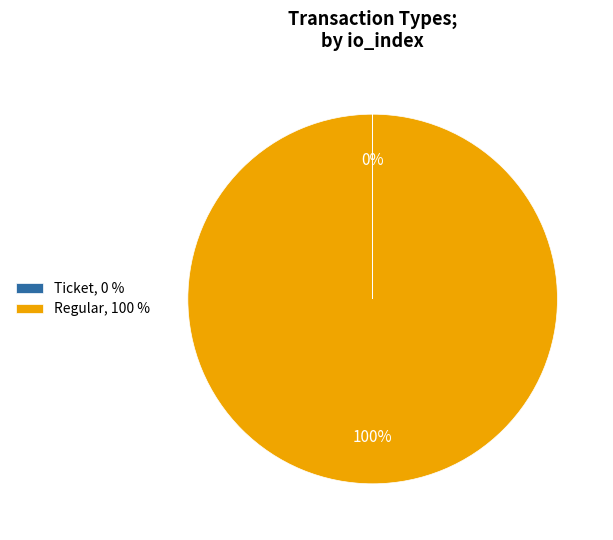

To the nearest percent, what is the difference between the largest and smallest slice percentages?

100%